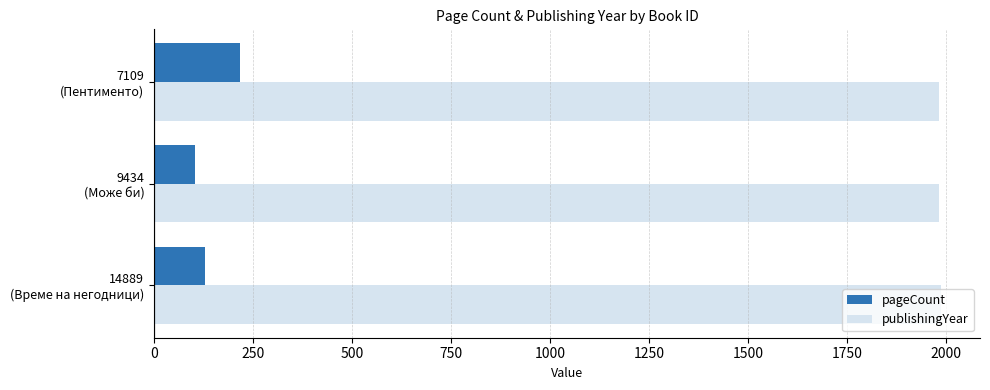

Count the number of data series in this chart.

2